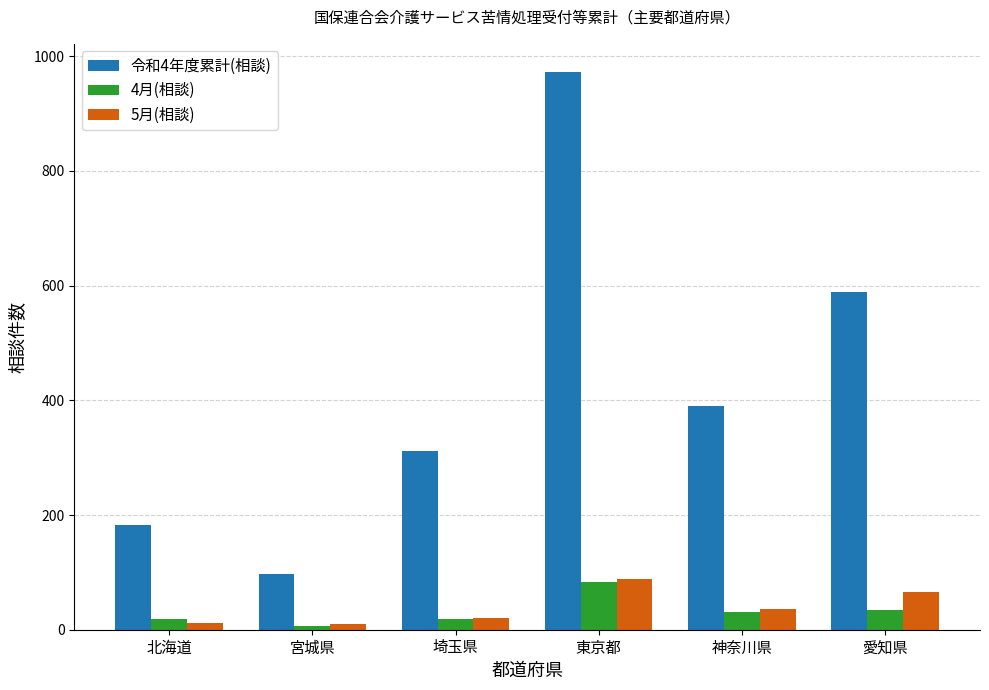

What is the maximum value shown in the chart?

973